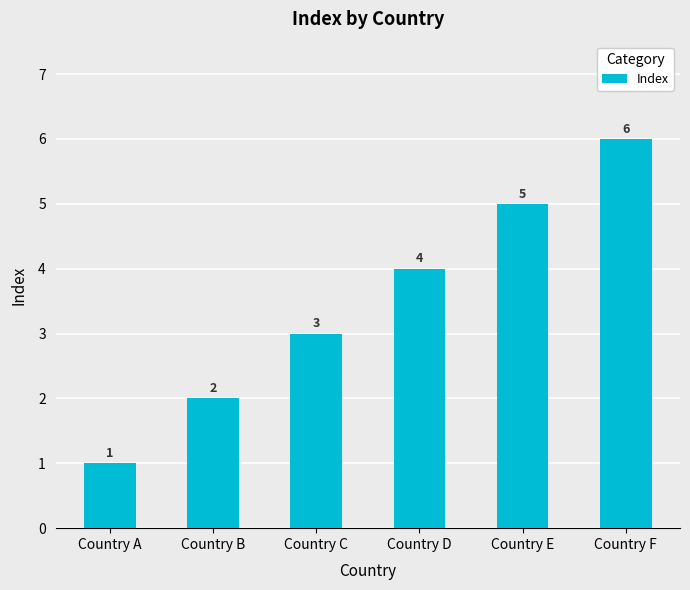

Count the values in the range 2 to 5.

4